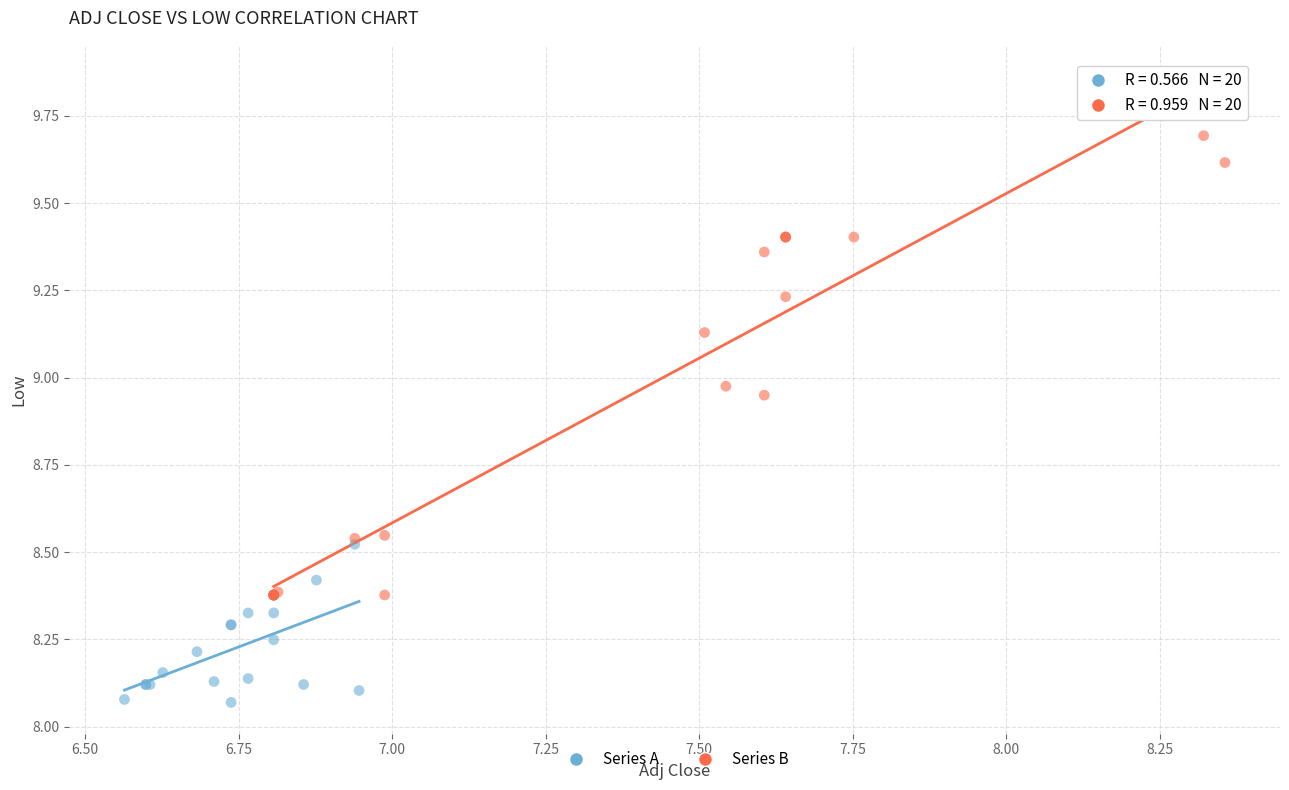

Which series contains the highest Y value?

Series B